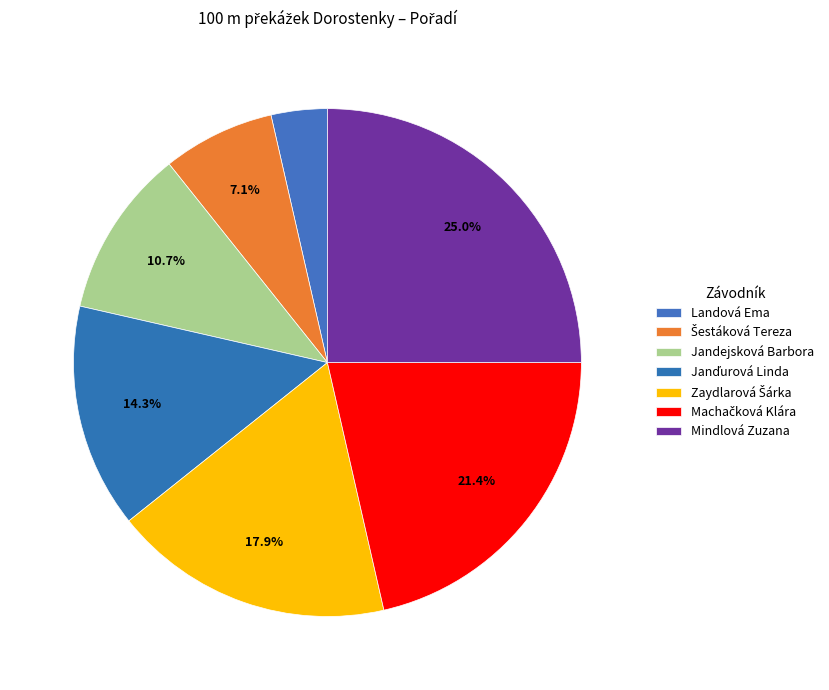

What is the change in value from Jandejsková Barbora to Mindlová Zuzana?

+4